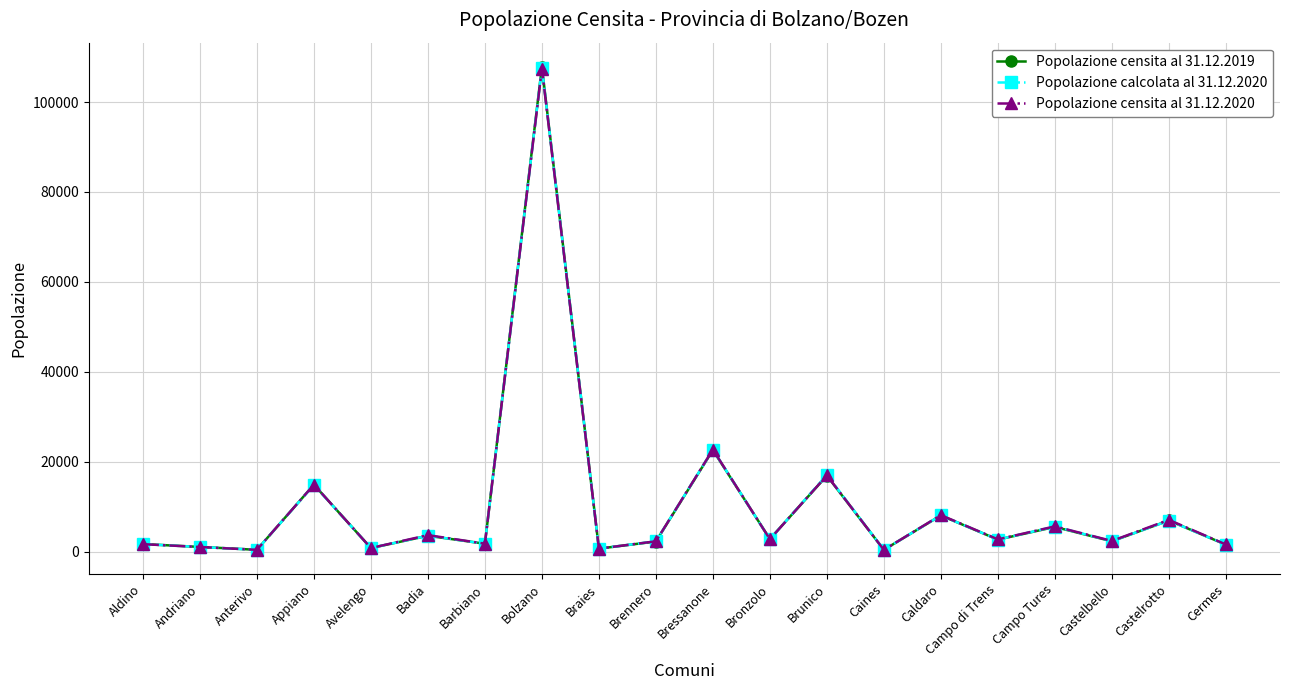

What is the difference between the maximum and second lowest values in the Popolazione censita al 31.12.2020 series?

107068